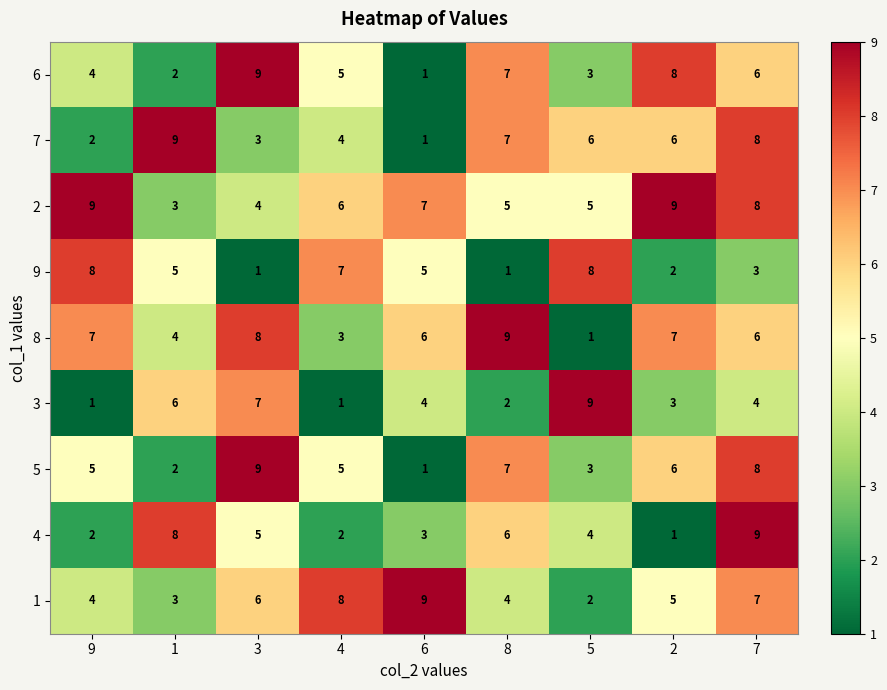

Which series has the largest total across all categories?

2